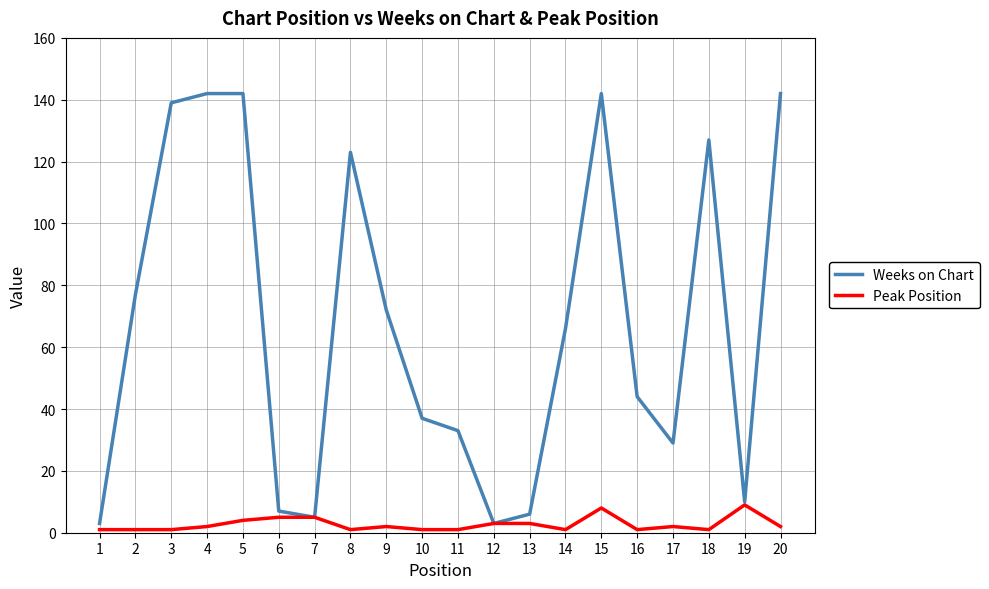

Is the value of Peak Position at 10 greater than the value of Weeks on Chart at 11?

No